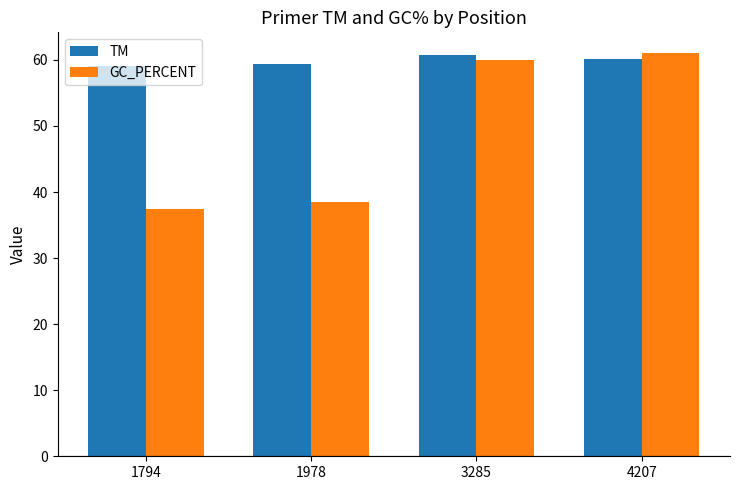

Which category has the lowest value in the GC_PERCENT series?

1794